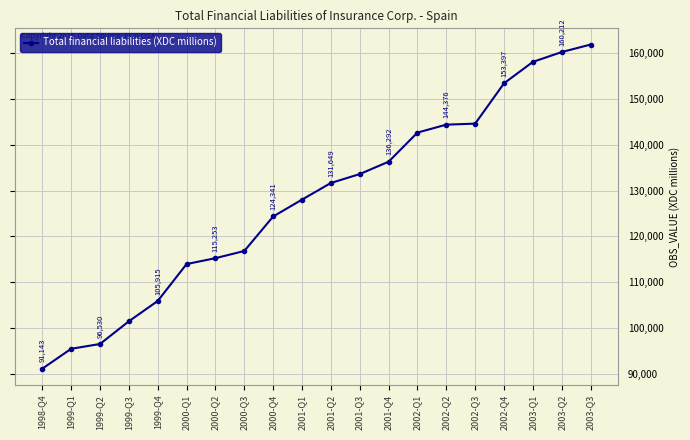

What is the value of the 1st point from the left?

91143